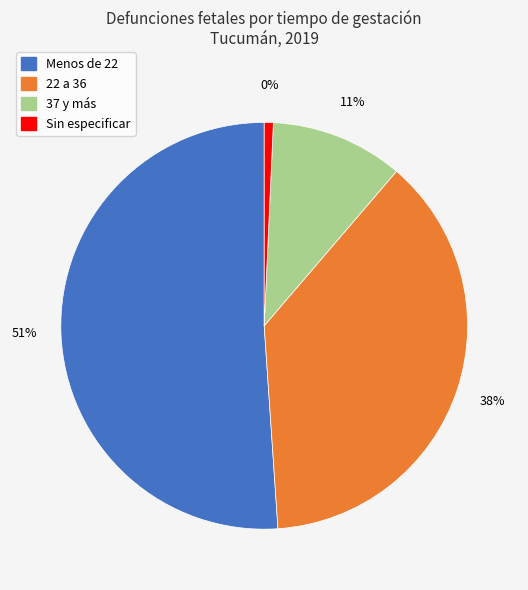

Which slice represents more than half of the pie?

Menos de 22